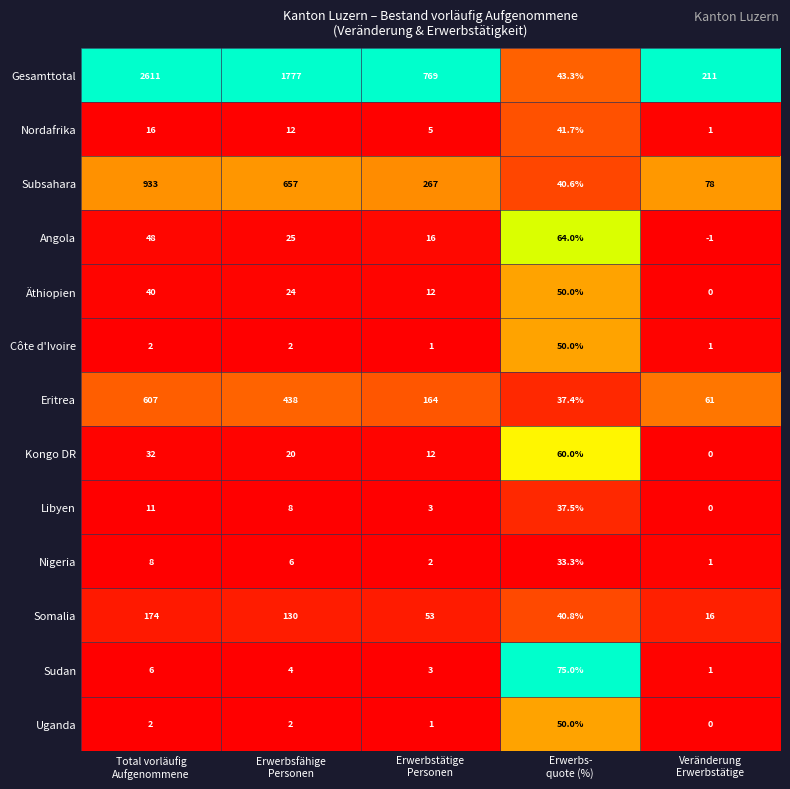

What is the difference between the second highest and second lowest values in the Äthiopien series?

28.0